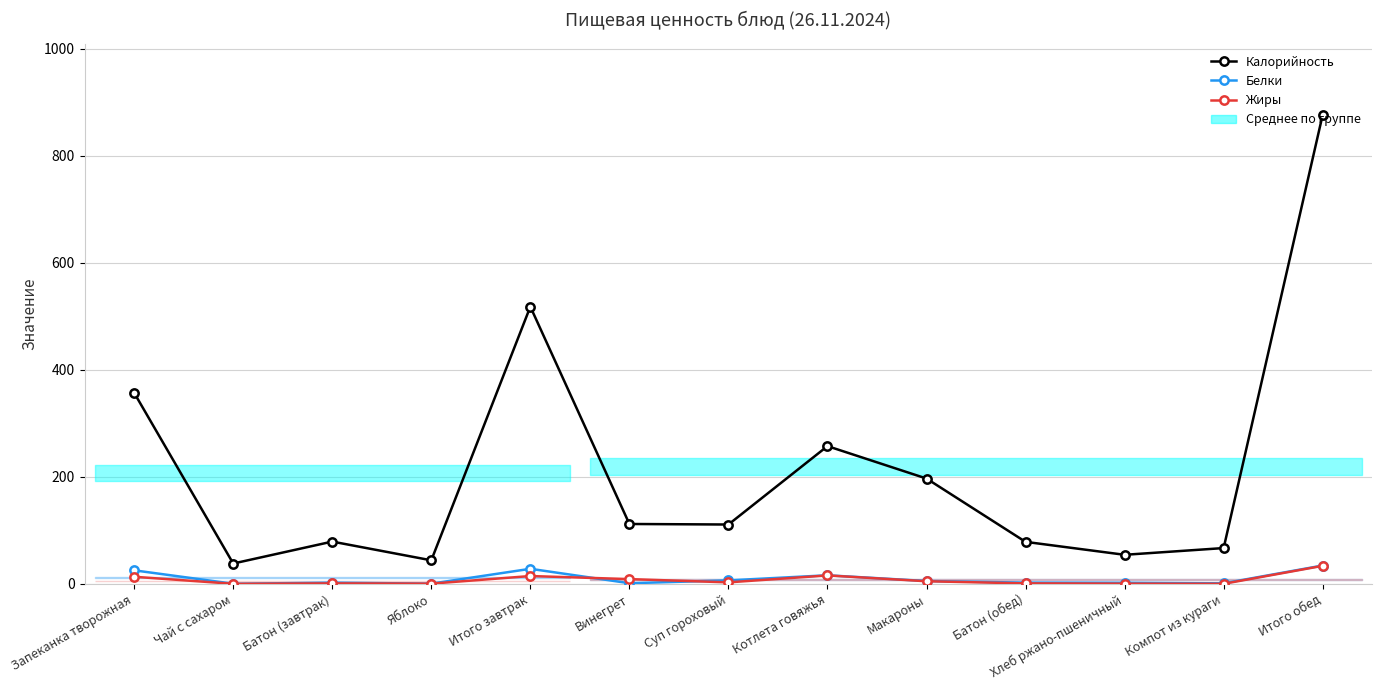

What is the label of the 9th point from the right?

Итого завтрак